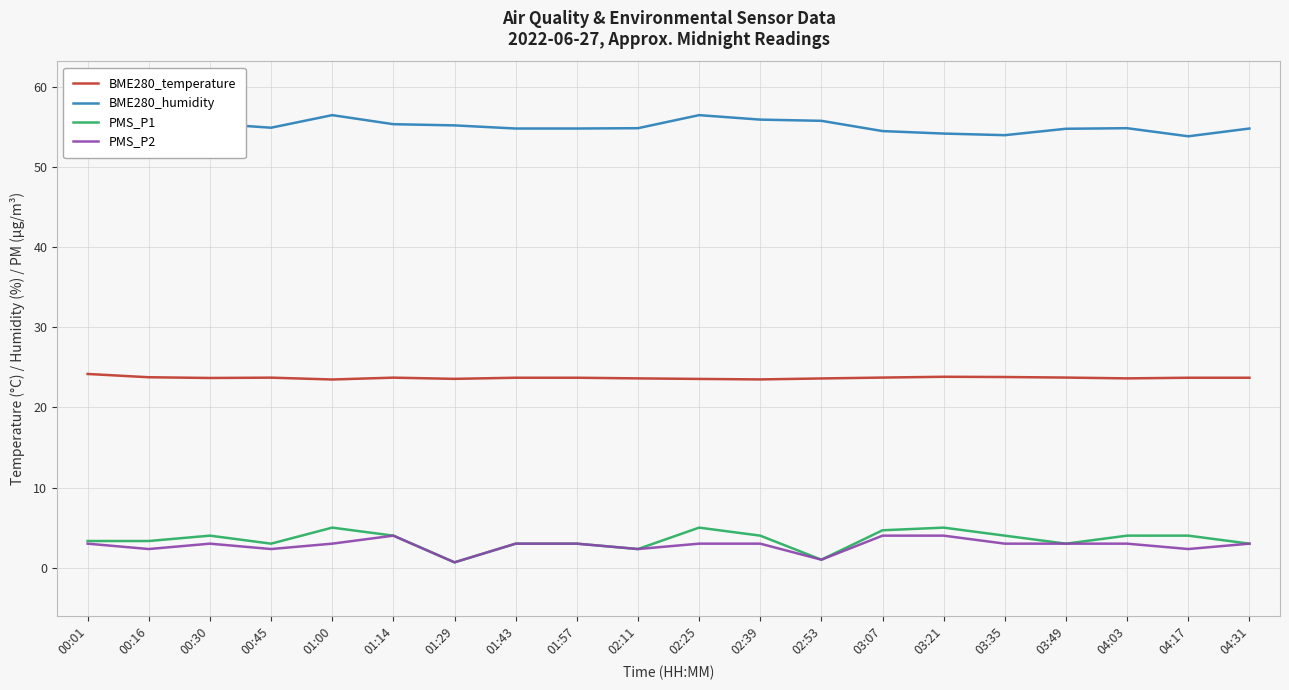

What is the greatest value displayed?

56.5